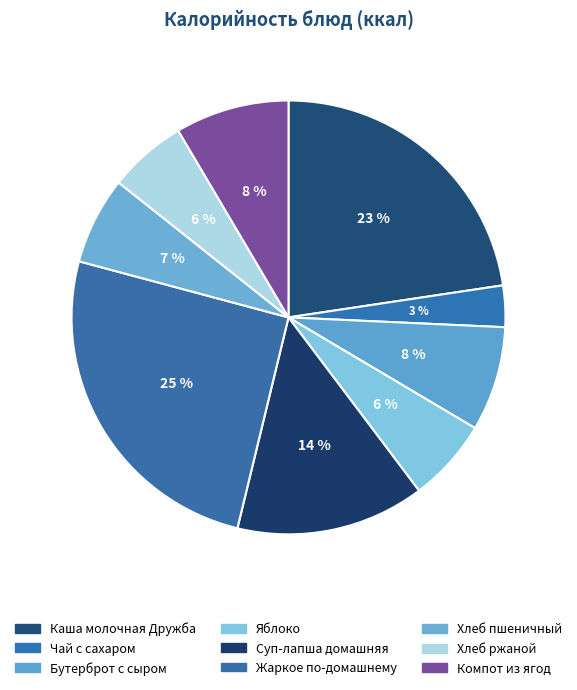

Count the number of slices in the pie.

9